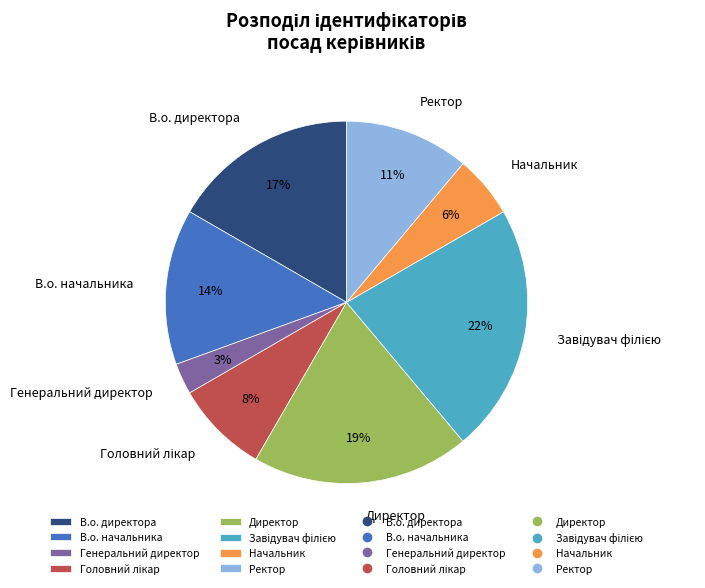

Does В.о. директора represent more than half of the total?

No